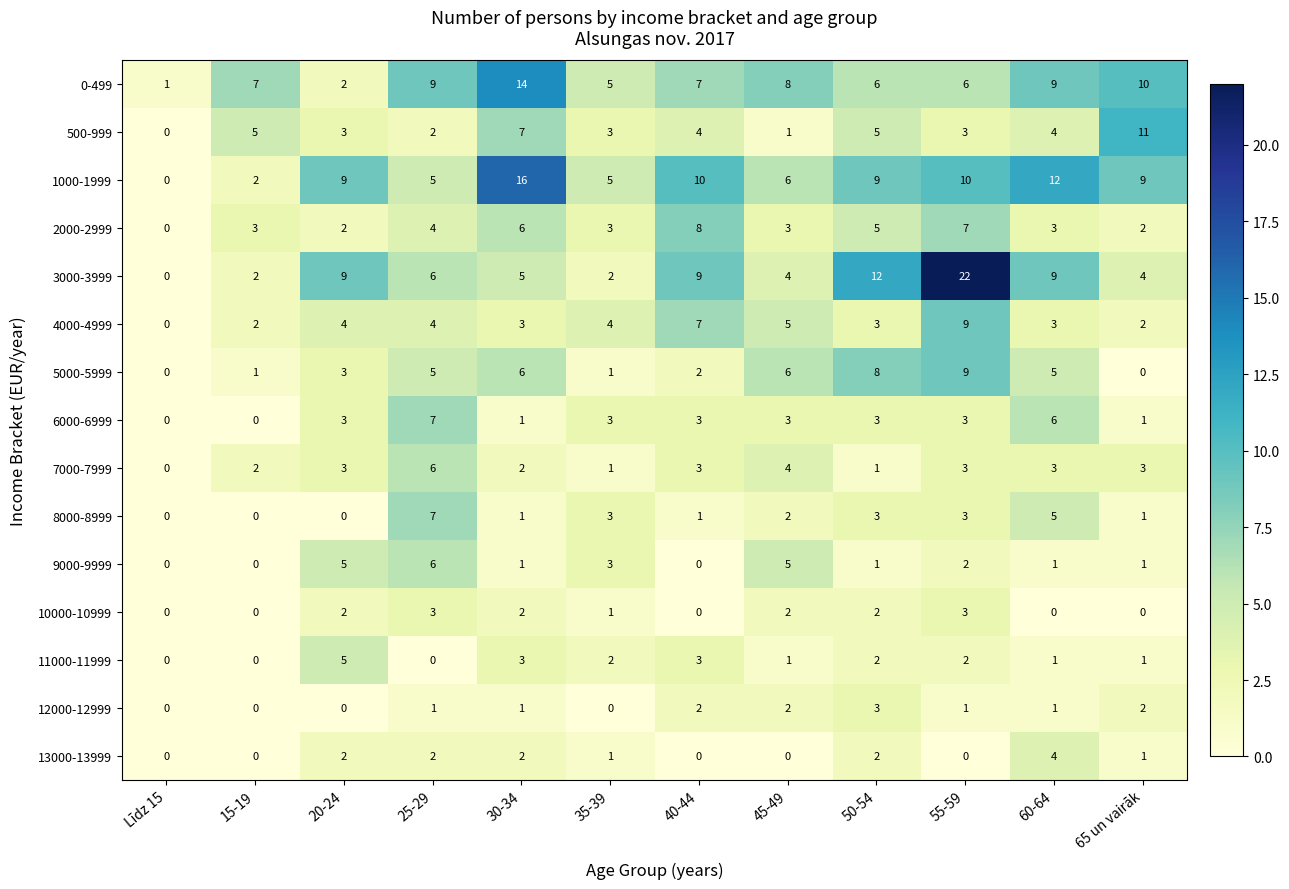

What is the difference between the highest and lowest values at 45-49?

8